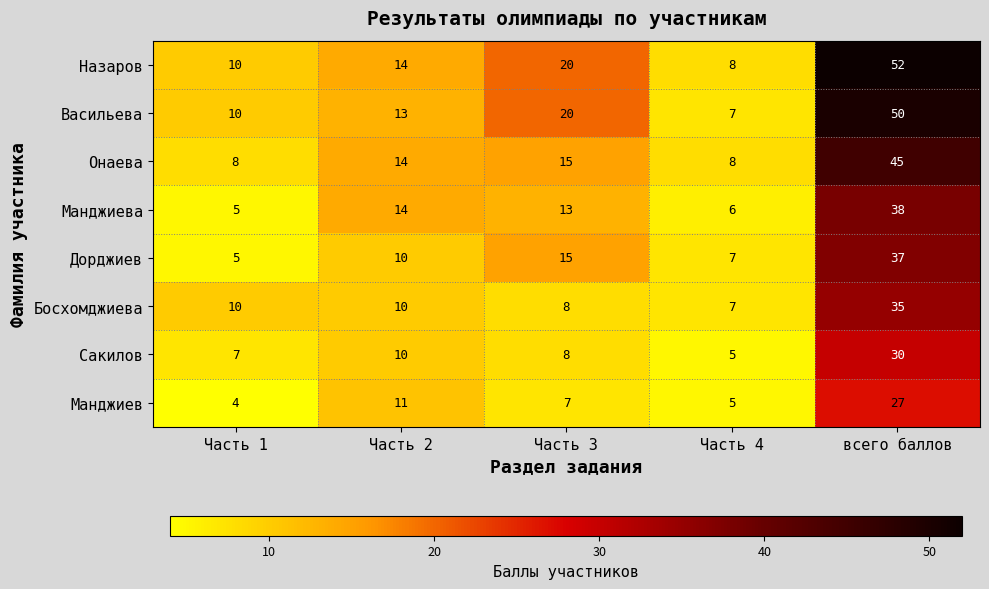

List the series in order of their peak value, highest first.

Назаров, Васильева, Онаева, Манджиева, Дорджиев, Босхомджиева, Сакилов, Манджиев